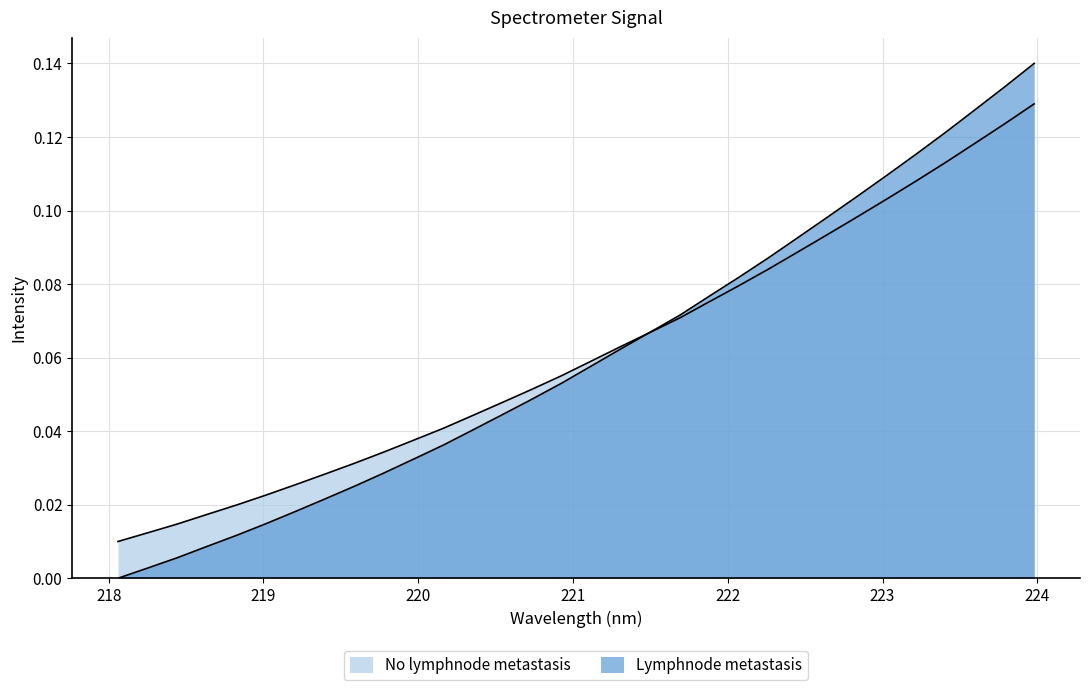

What is the average value?

0.1